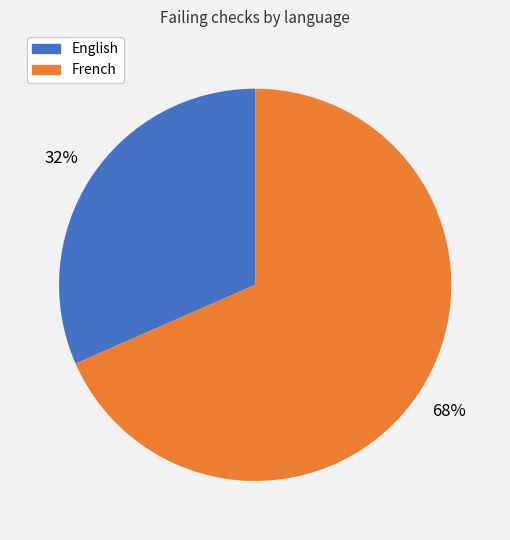

Does French represent more than half of the total?

Yes